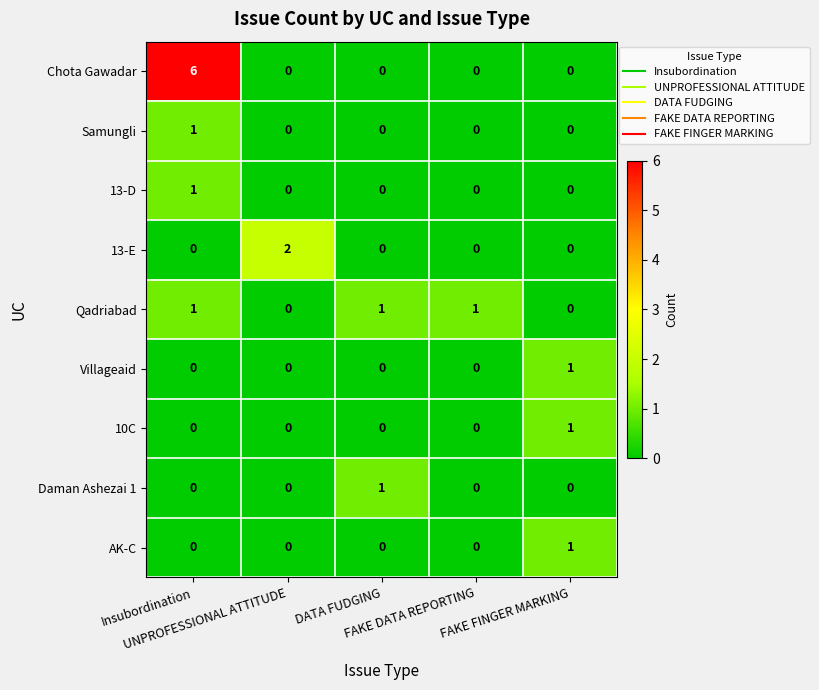

At which category is the sum across all series the highest?

Insubordination